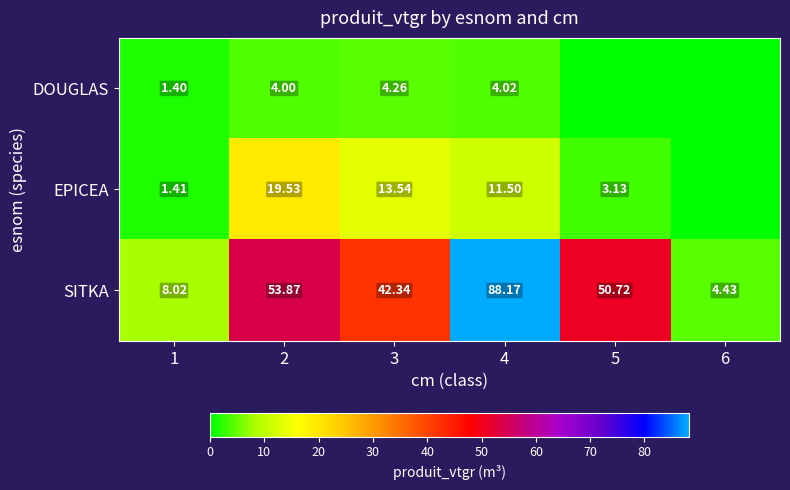

At 4, list the series in order from largest to smallest.

SITKA, EPICEA, DOUGLAS